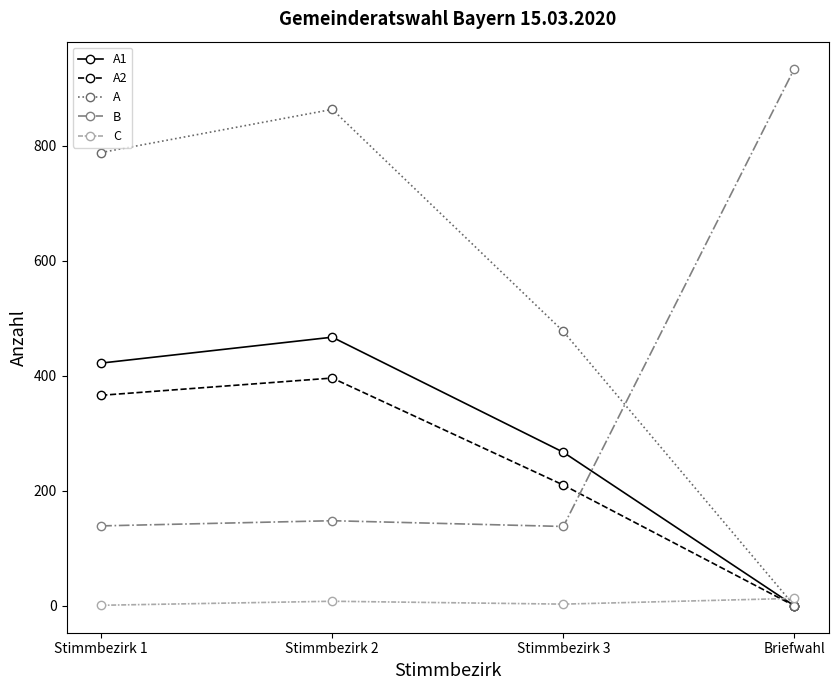

What is the lowest value of the B series?

138